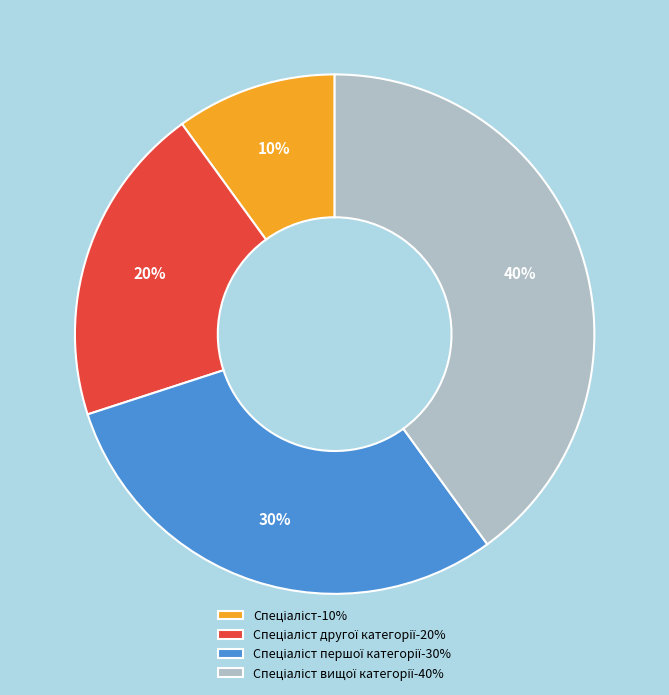

To the nearest percent, what is the average slice percentage?

25%